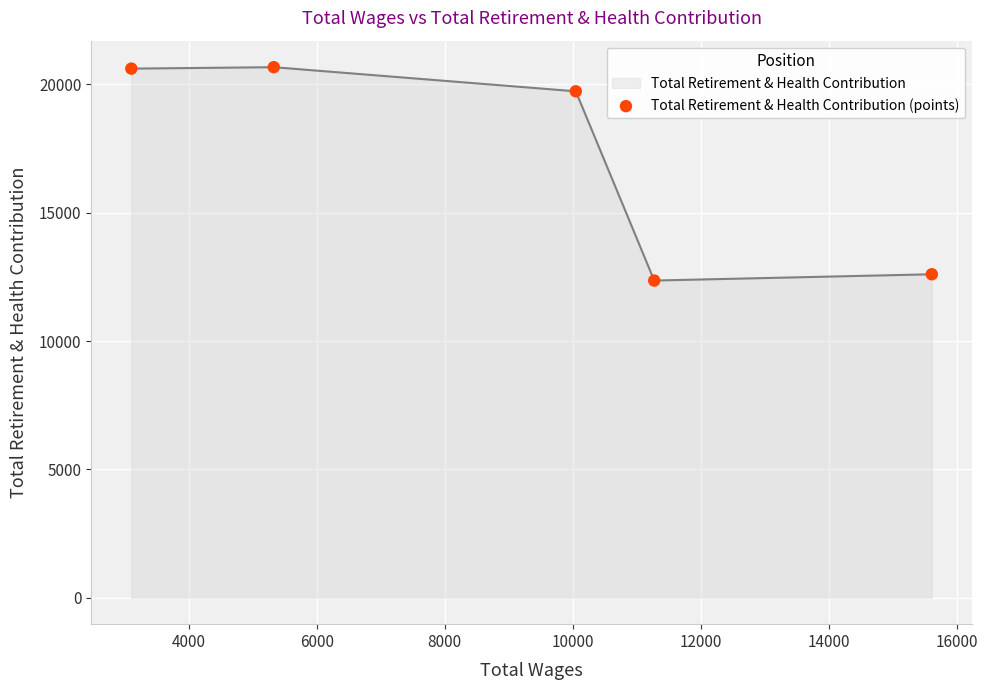

What is the difference between the second highest and second lowest values?

8013